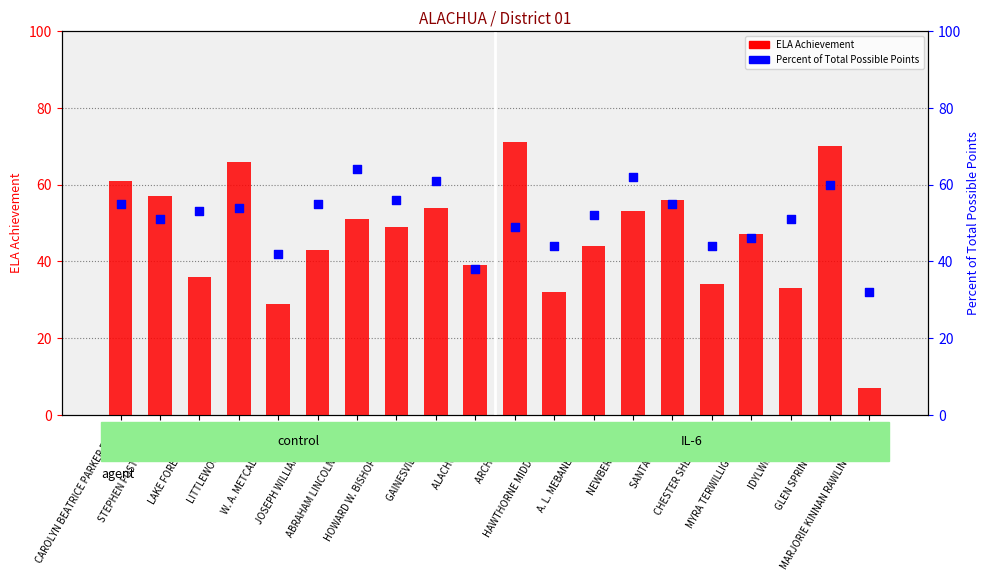

Which series has the largest total across all categories?

Percent of Total Possible Points